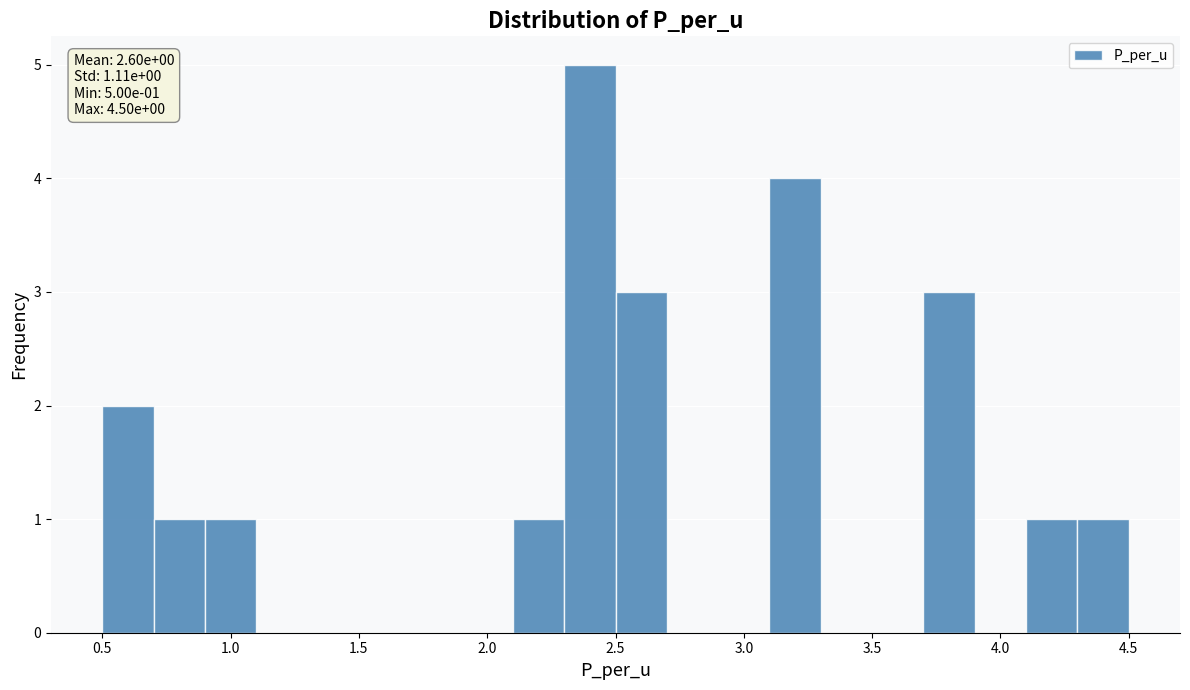

Over which range of the x-axis is the bar tallest?

2.3 to 2.5